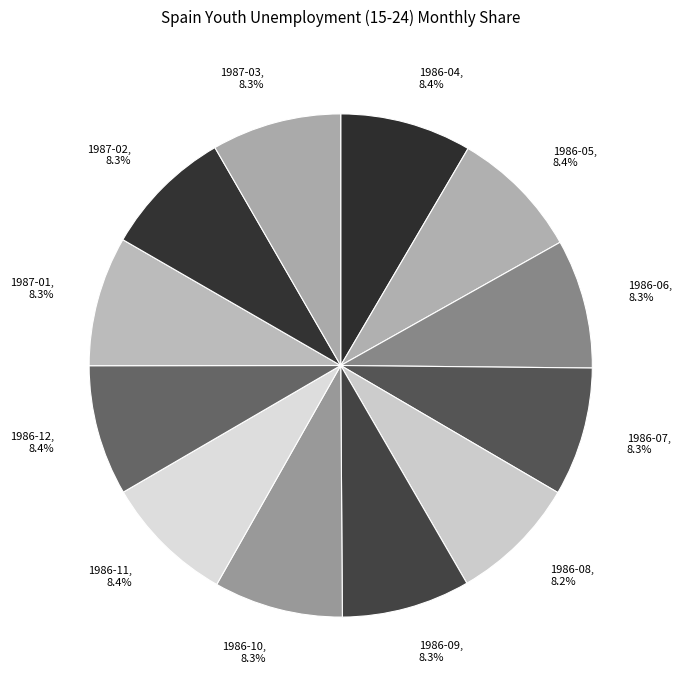

Approximately how many times larger is the value at 1986-08 compared to 1986-04?

1.0